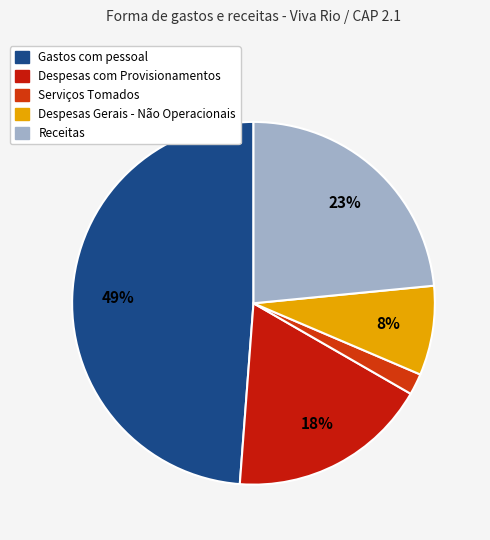

How many slices are in this pie chart?

5